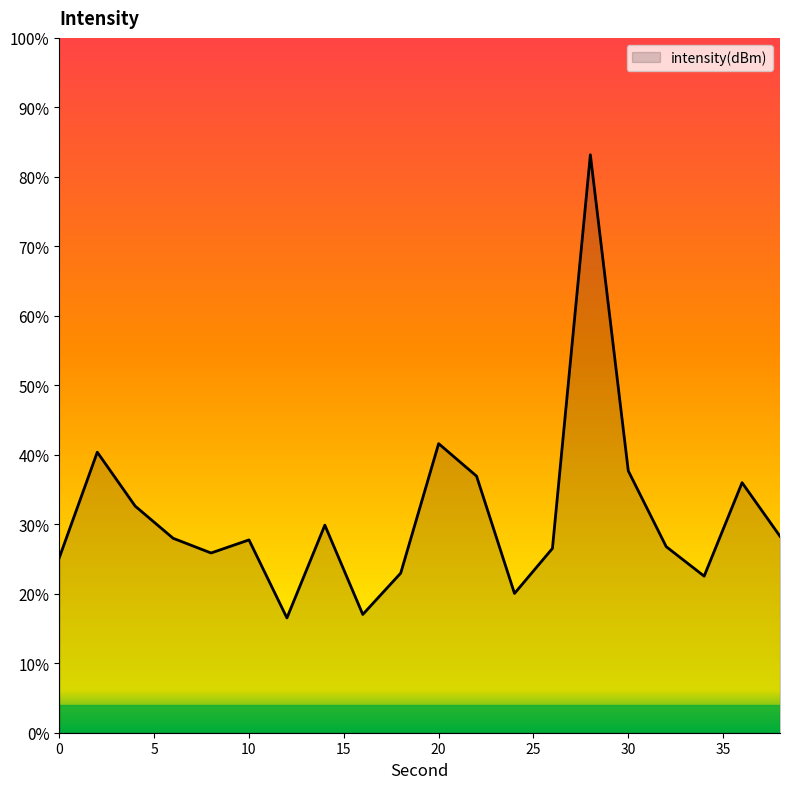

How many values exceed -110?

6